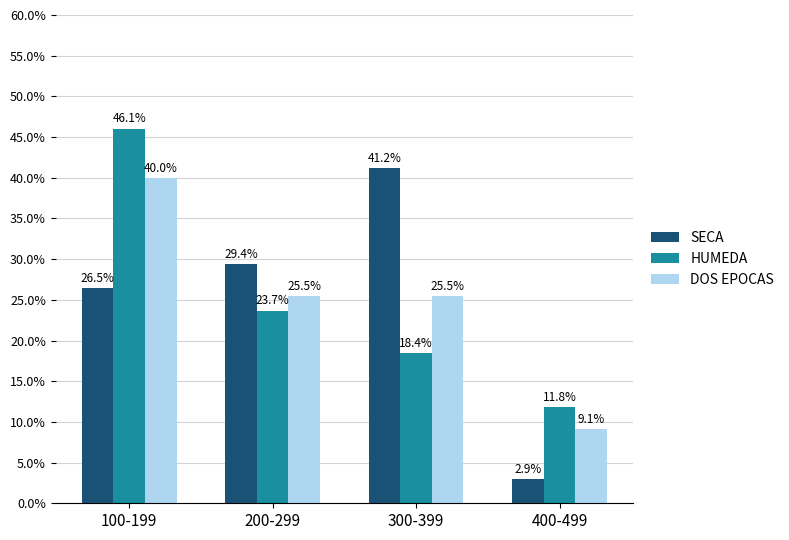

At which label does HUMEDA reach its minimum?

400-499